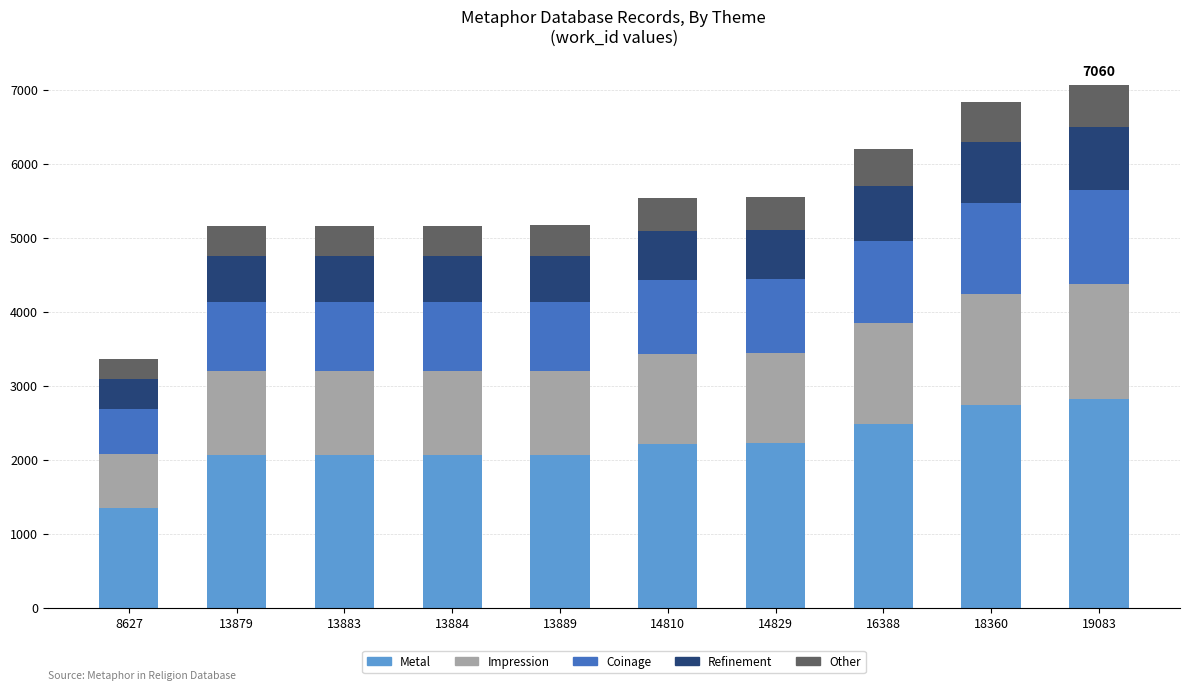

What are all the series names shown in the legend?

Metal, Impression, Coinage, Refinement, Other